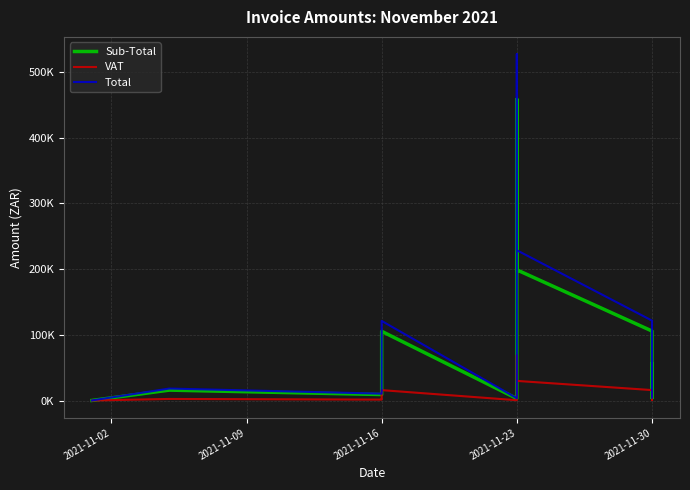

What is the approximate value of VAT at 2021-11-16?

15805.4